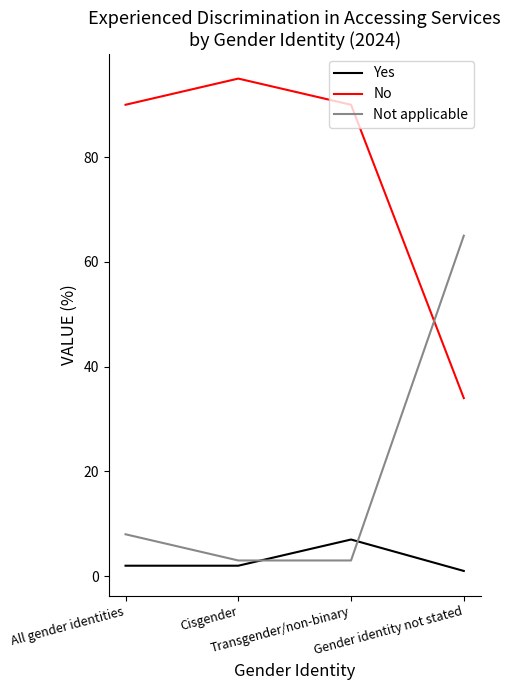

True or false: No and Not applicable cross at least once.

True